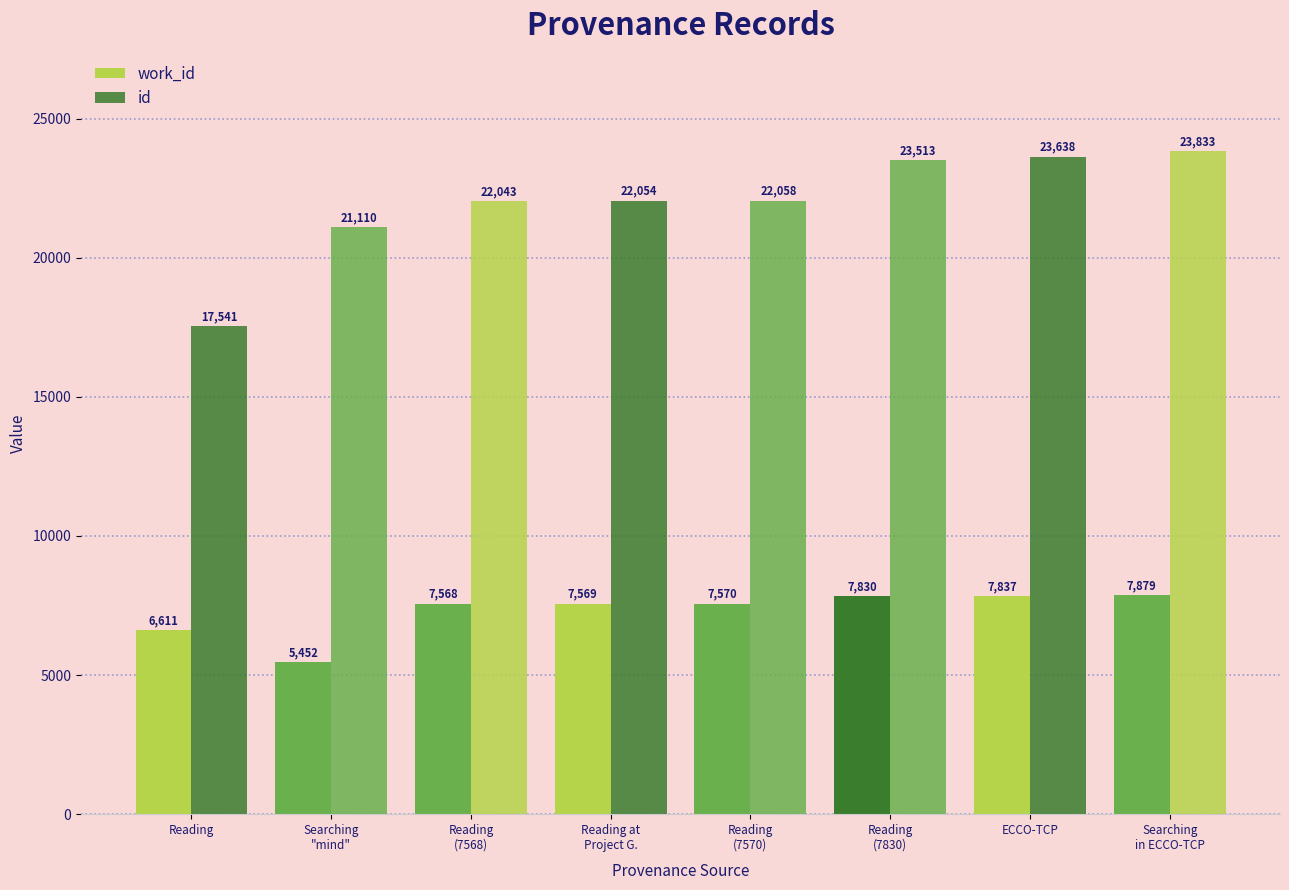

Which series has the largest total across all categories?

id